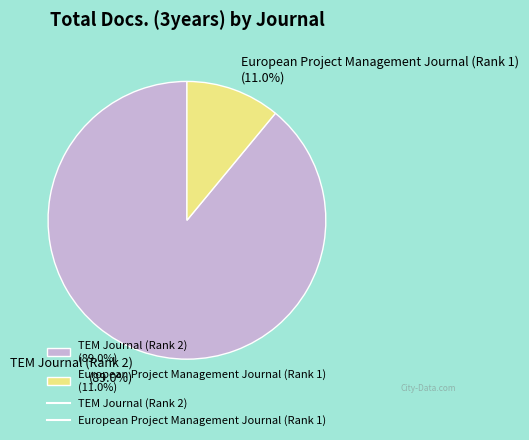

To the nearest percent, what is the difference between the largest and smallest slice percentages?

78%